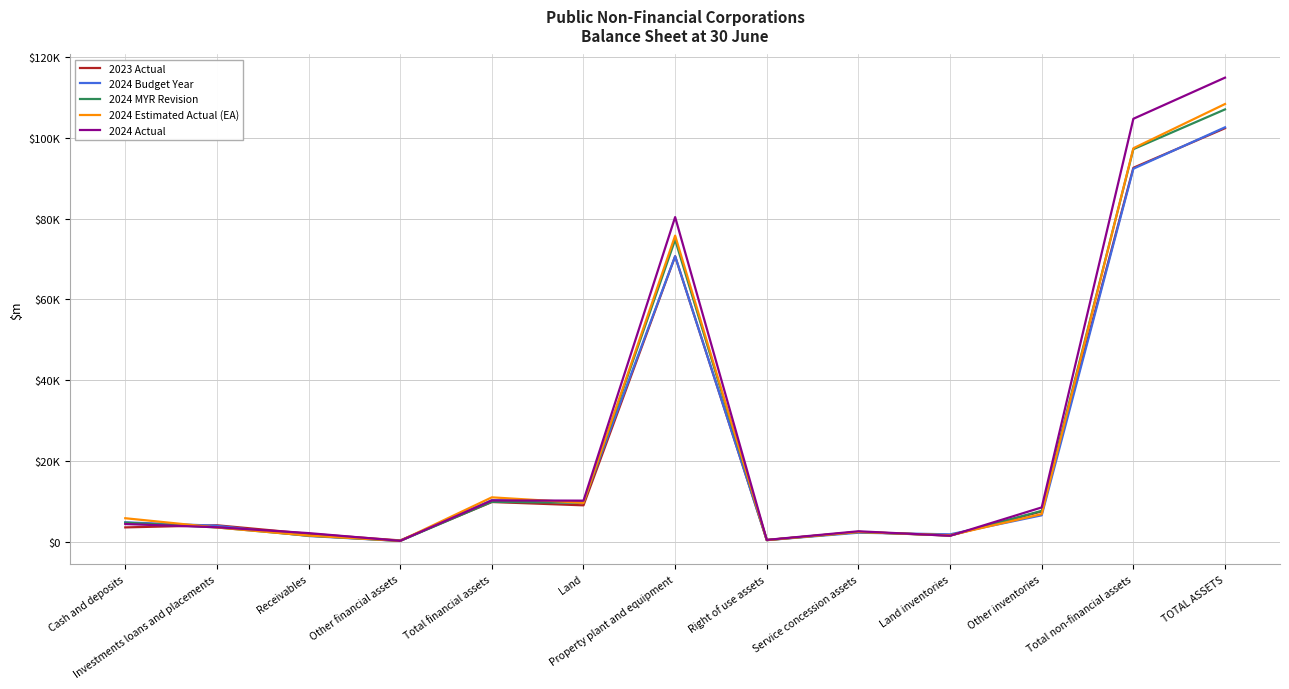

At which category is the sum across all series the highest?

TOTAL ASSETS